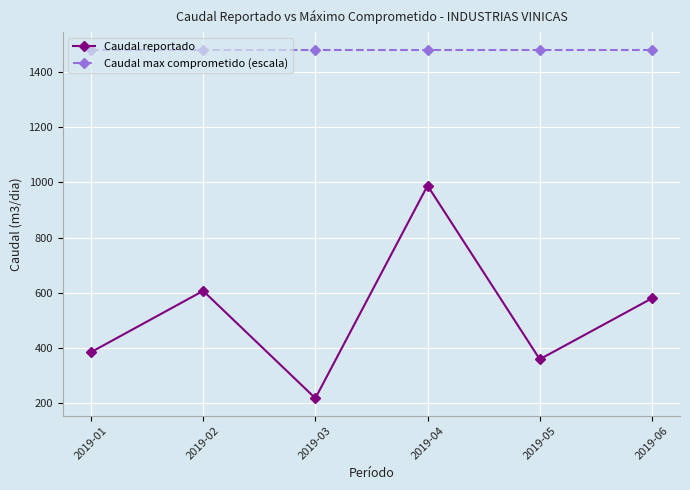

What is the minimum value for Caudal reportado?

216.4